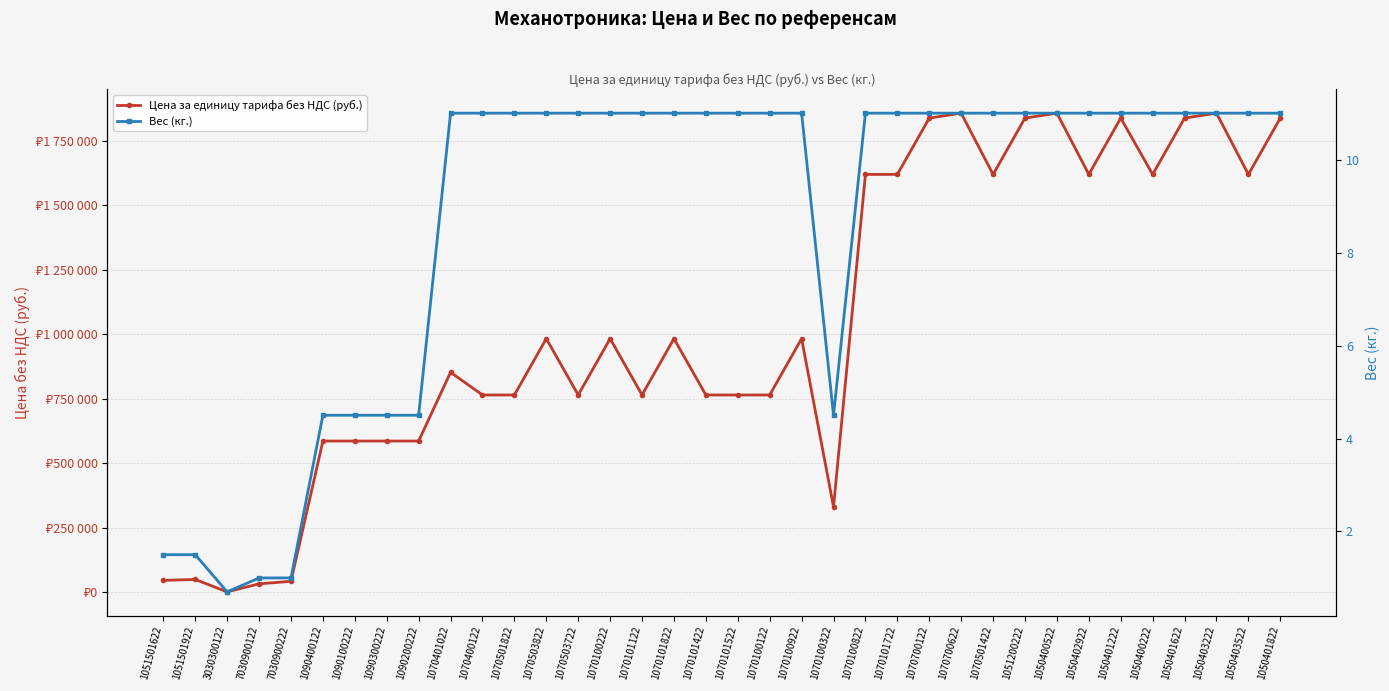

What is the average value of the Цена за единицу тарифа без НДС (руб.) series?

1041191.7